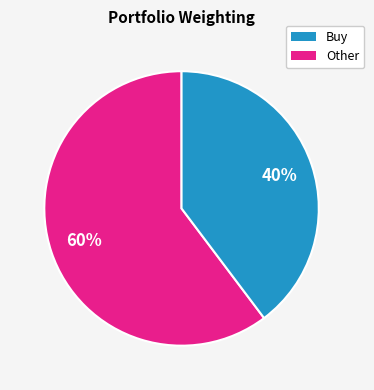

To the nearest percent, what is the average slice percentage?

50%